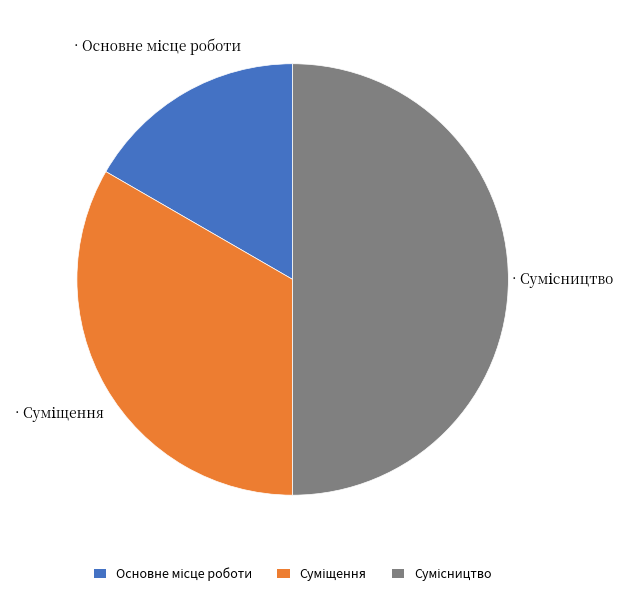

To the nearest percent, what percentage of the pie is Сумісництво?

50%